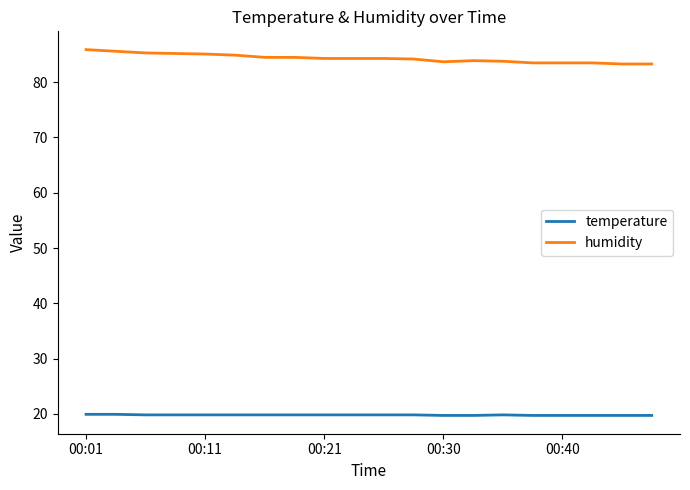

Does the chart have visible grid lines?

No